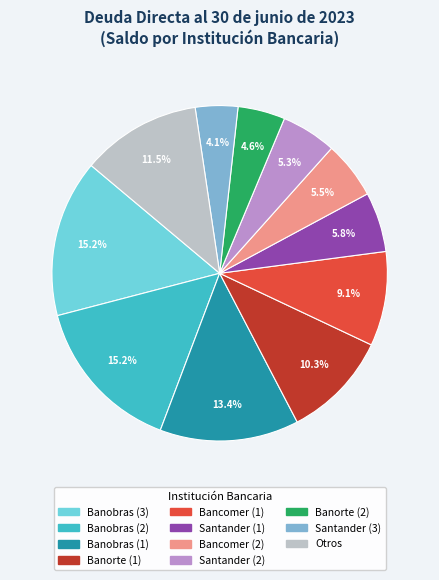

To the nearest percent, what is the average slice percentage?

9%